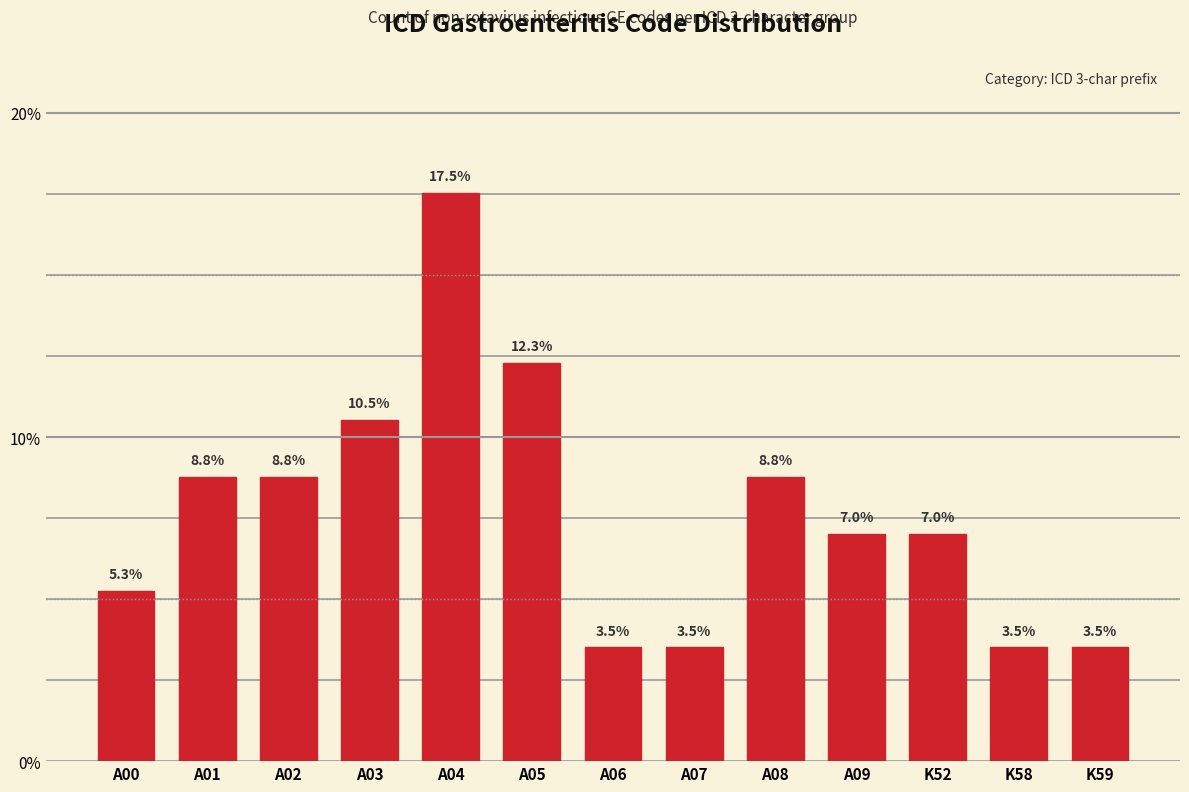

Reading left to right, transcribe all the data shown in this chart.

5.3	8.8	8.8	10.5	17.5	12.3	3.5	3.5	8.8	7.0	7.0	3.5	3.5